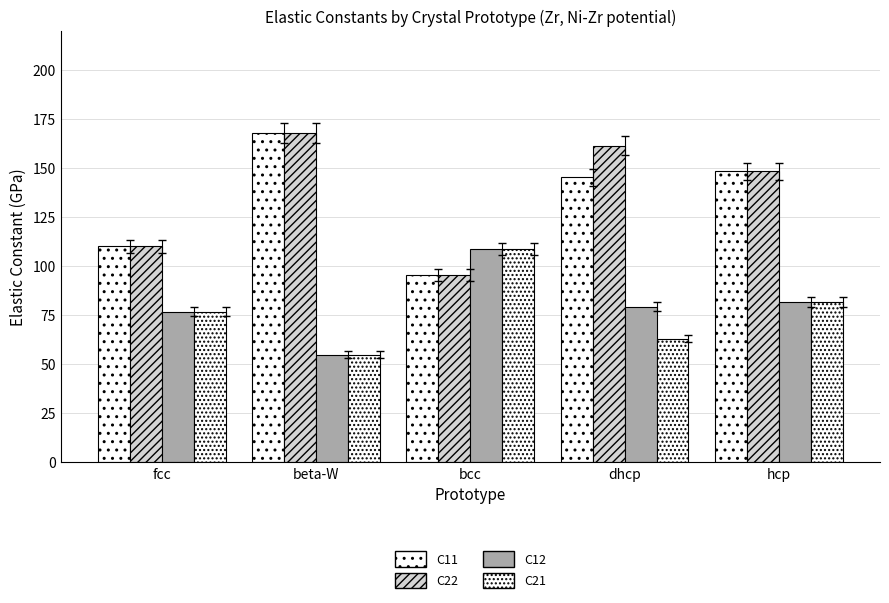

How many data points does each series have?

5